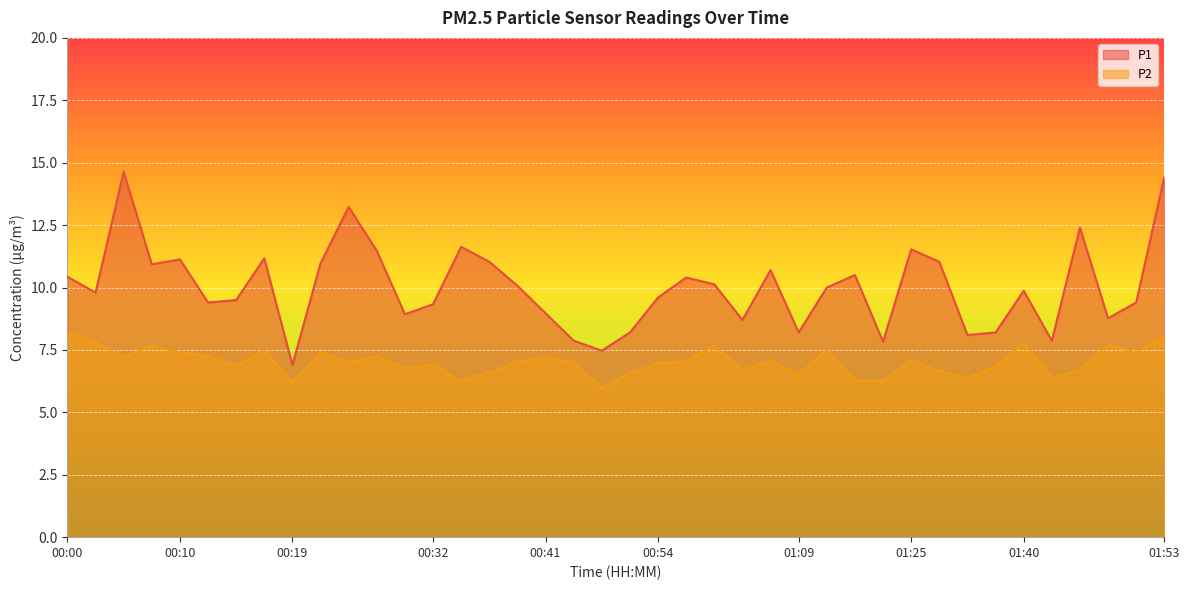

Reading left to right, transcribe all the data shown in this chart.

P1: 00:00=10.4	00:02=9.8	00:05=14.6	00:07=10.9	00:10=11.1	00:12=9.4	00:15=9.5	00:17=11.2	00:19=6.9	00:22=11.0	00:24=13.2	00:27=11.5	00:29=8.9	00:32=9.3	00:34=11.6	00:36=11.0	00:39=10.1	00:41=9.0	00:47=7.9	00:49=7.5	00:52=8.2	00:54=9.6	00:57=10.4	00:59=10.1	01:01=8.7	01:04=10.7	01:09=8.2	01:17=10.0	01:20=10.5	01:22=7.8	01:25=11.5	01:27=11.0	01:30=8.1	01:38=8.2	01:40=9.9	01:43=7.9	01:45=12.4	01:48=8.8	01:50=9.4	01:53=14.4
P2: 00:00=8.2	00:02=7.8	00:05=7.2	00:07=7.7	00:10=7.4	00:12=7.3	00:15=6.9	00:17=7.5	00:19=6.2	00:22=7.4	00:24=7.0	00:27=7.3	00:29=6.8	00:32=6.9	00:34=6.3	00:36=6.6	00:39=7.0	00:41=7.2	00:47=7.0	00:49=6.0	00:52=6.6	00:54=7.0	00:57=7.0	00:59=7.7	01:01=6.7	01:04=7.1	01:09=6.5	01:17=7.5	01:20=6.3	01:22=6.3	01:25=7.1	01:27=6.7	01:30=6.4	01:38=6.8	01:40=7.8	01:43=6.4	01:45=6.7	01:48=7.7	01:50=7.4	01:53=8.1